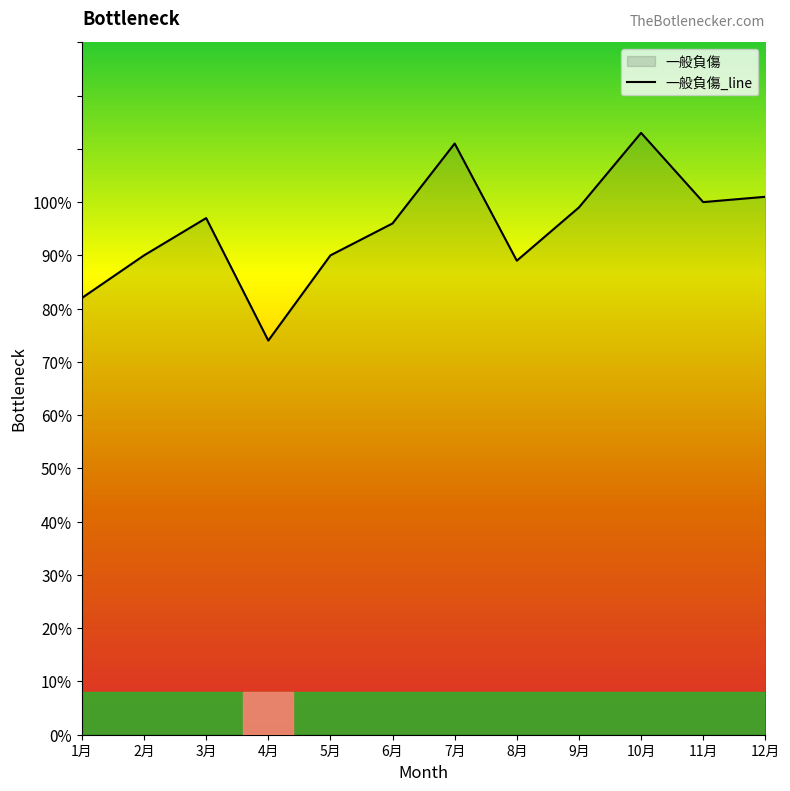

What is the label of the 5th point from the right?

8月